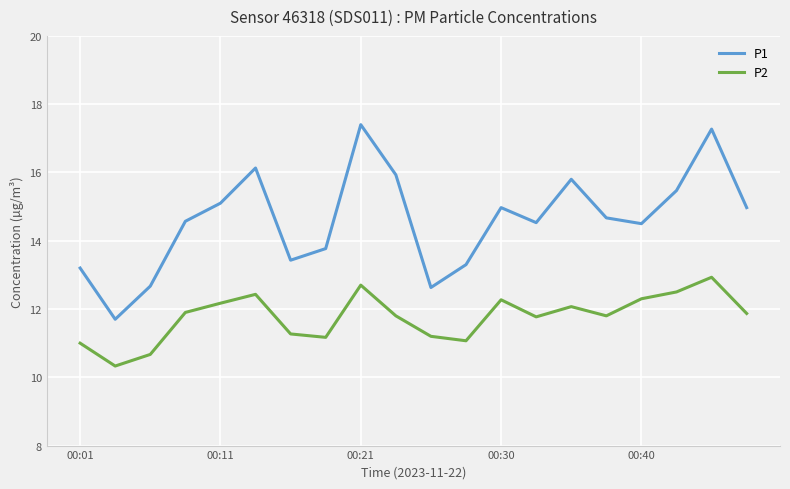

True or false: P1 and P2 cross at least once.

False